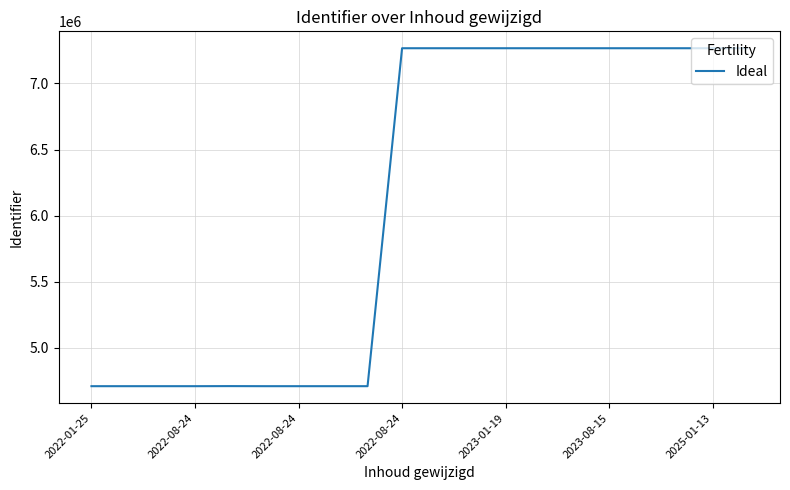

What is the minimum value shown in the chart?

4709453